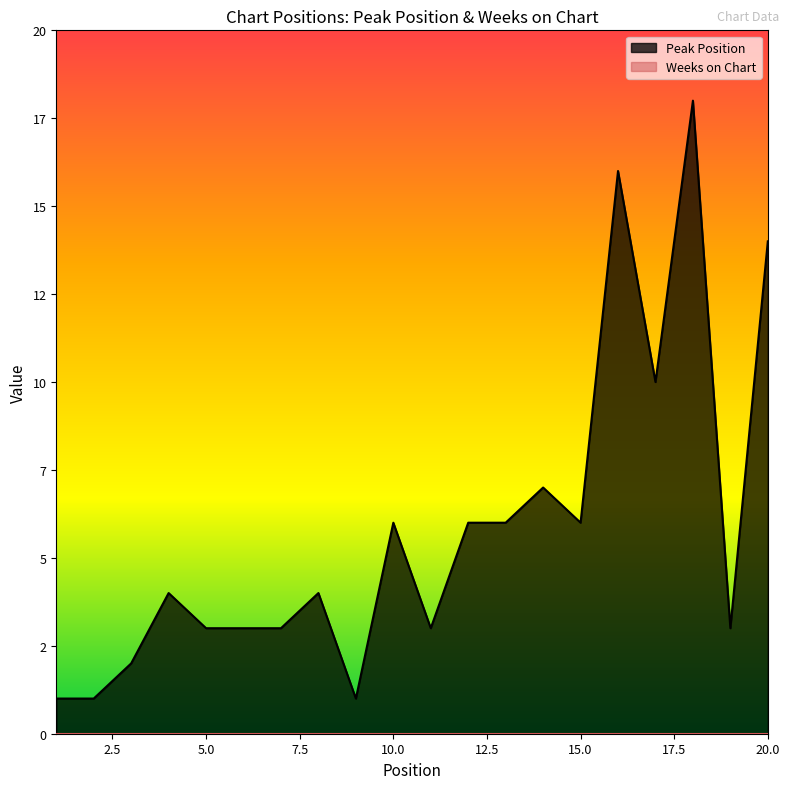

List the labels in order of value, smallest first.

1, 2, 9, 3, 5, 6, 7, 11, 19, 4, 8, 10, 12, 13, 15, 14, 17, 20, 16, 18